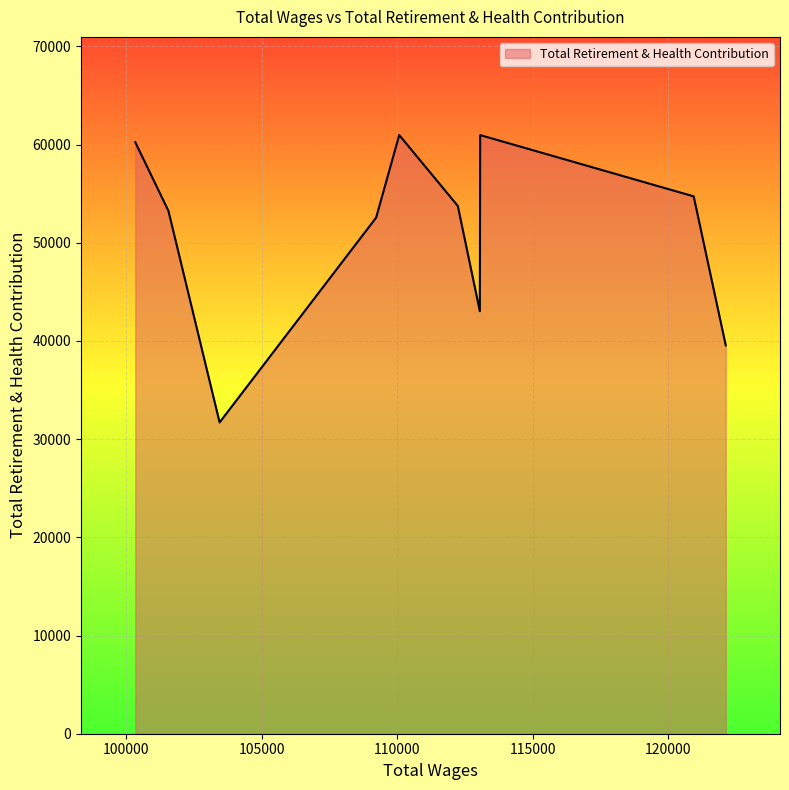

What is the difference between the maximum and minimum values?

29266